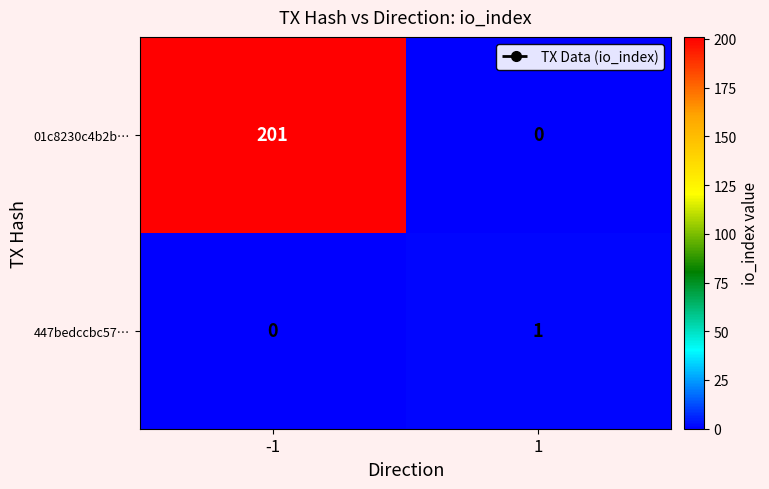

Rank the series at -1 from lowest to highest value.

447bedccbc57…, 01c8230c4b2b…